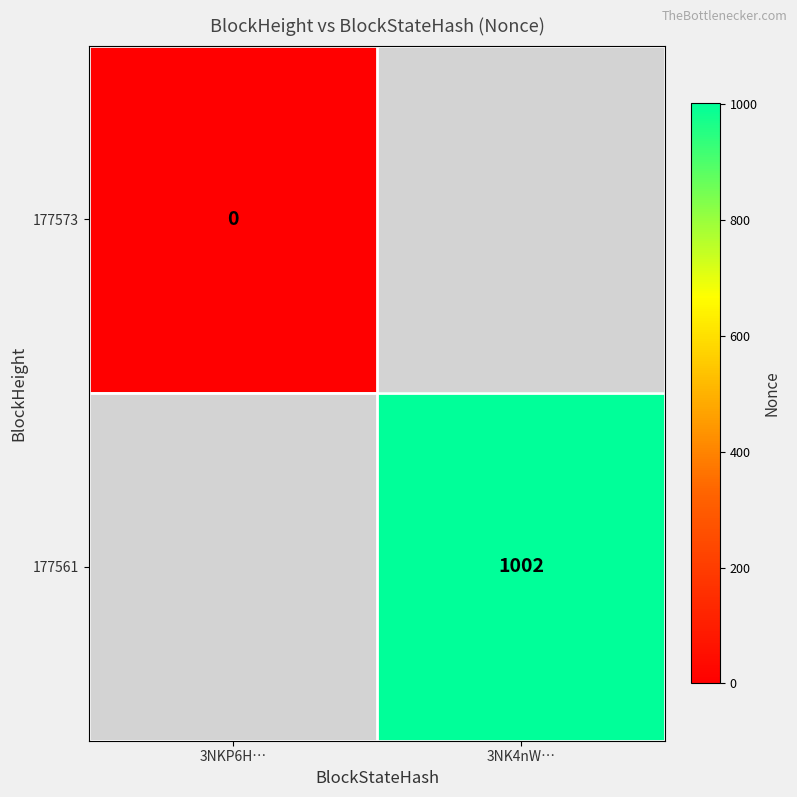

True or false: 177561 has a value of 247 at 3NK4nW….

False